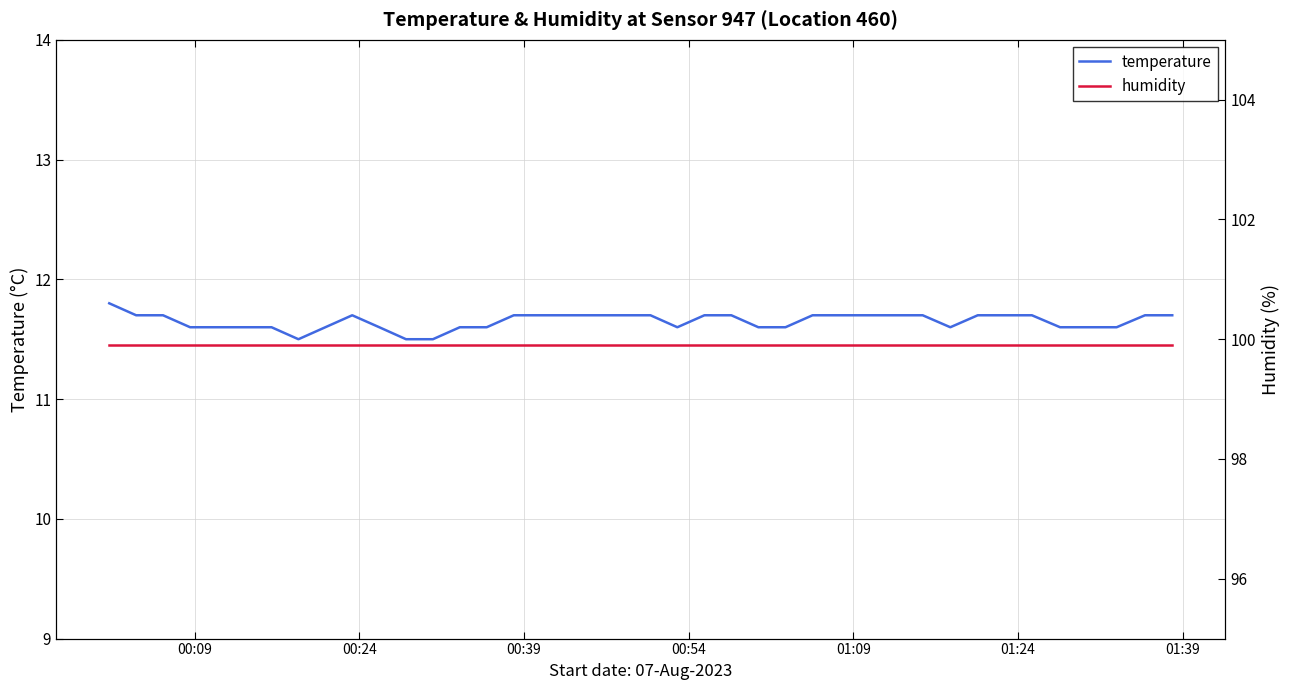

What is the value of the humidity point at the 31st from the left?

99.9